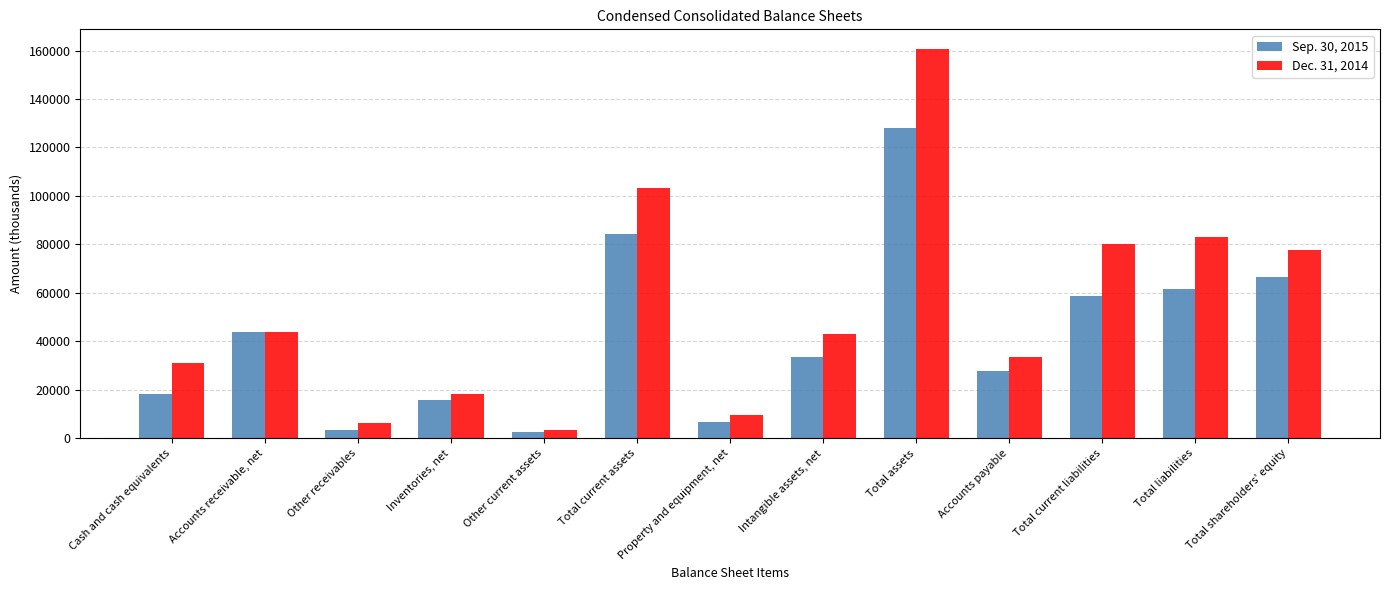

At Total current liabilities, list the series in order from largest to smallest.

Dec. 31, 2014, Sep. 30, 2015